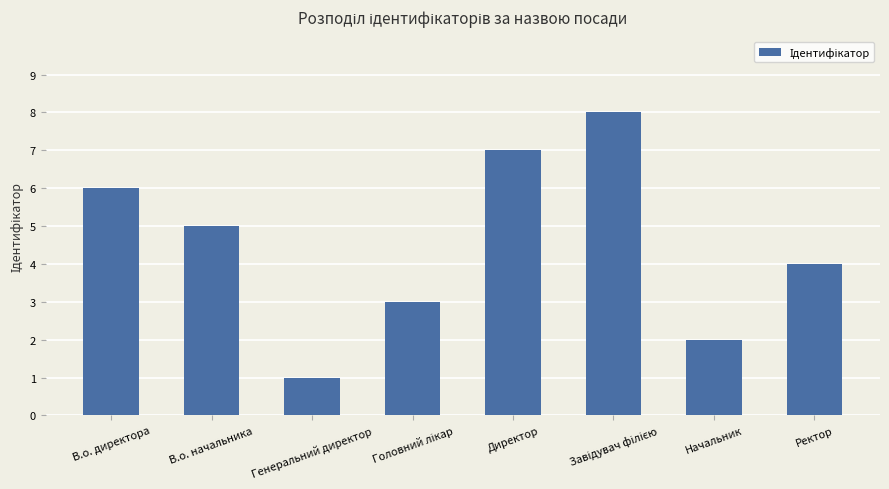

Reading left to right, transcribe all the data shown in this chart.

6	5	1	3	7	8	2	4